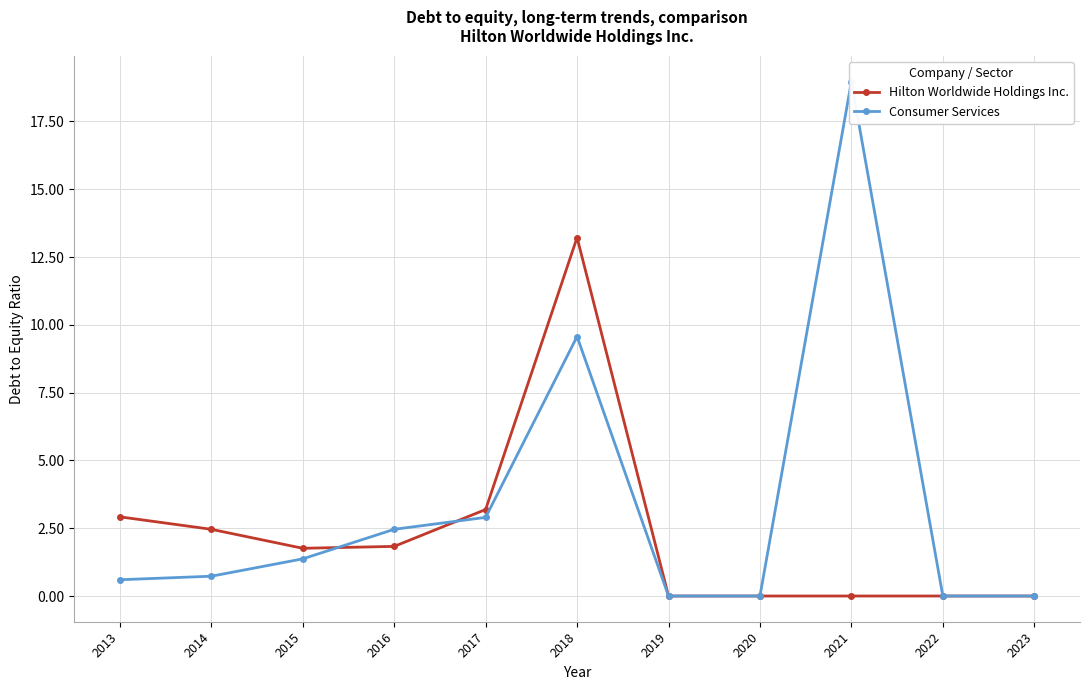

Is it true that Consumer Services equals -12.4 at 2019?

False